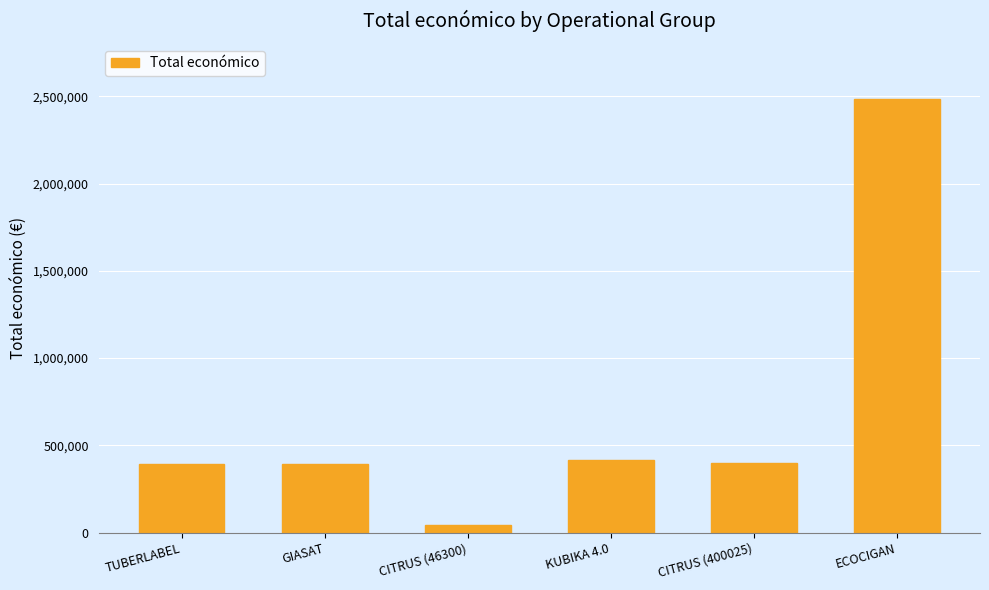

True or false: the data shows 395340 at TUBERLABEL.

True